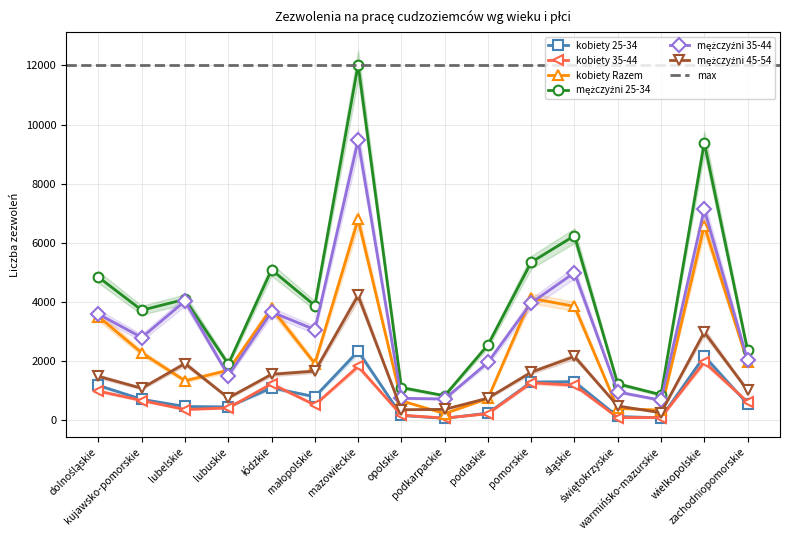

True or false: mężczyźni 45-54 and kobiety 25-34 intersect in this chart.

False